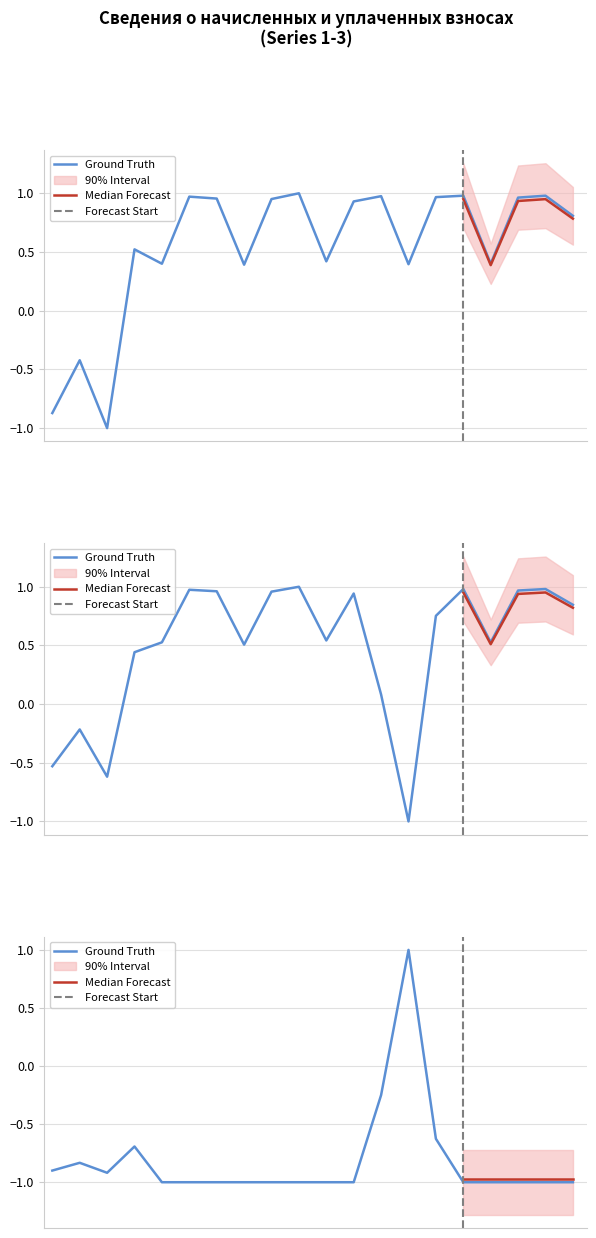

Rank the categories by уплачено value from lowest to highest.

14, 3, 1, 2, 13, 4, 8, 5, 17, 11, 15, 20, 12, 9, 7, 18, 6, 16, 19, 10